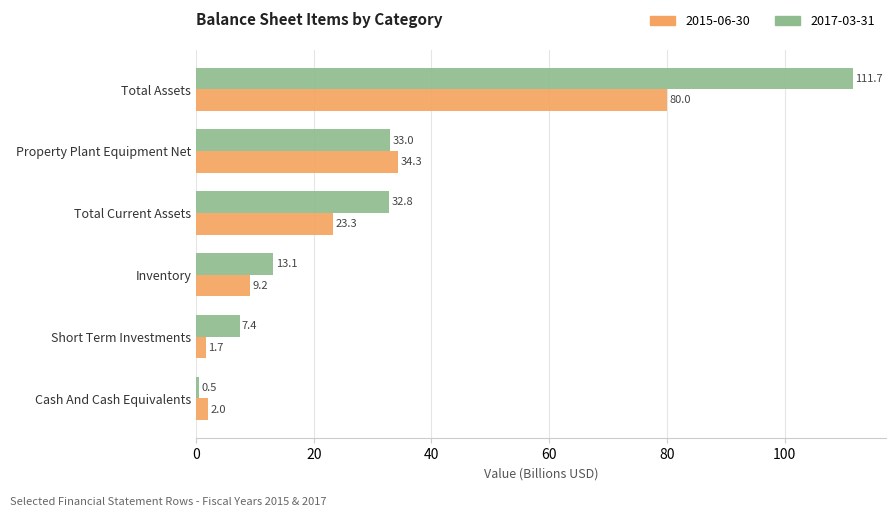

True or false: 2017-03-31 has a value of 19.8 at Inventory.

False